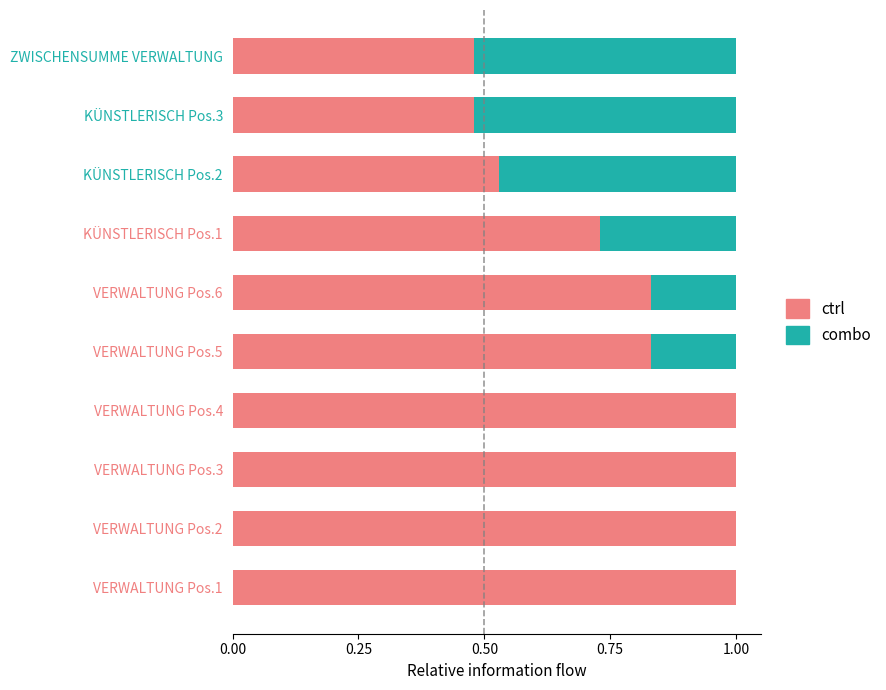

The value of ctrl at VERWALTUNG Pos.5 is 1.3. True or false?

False